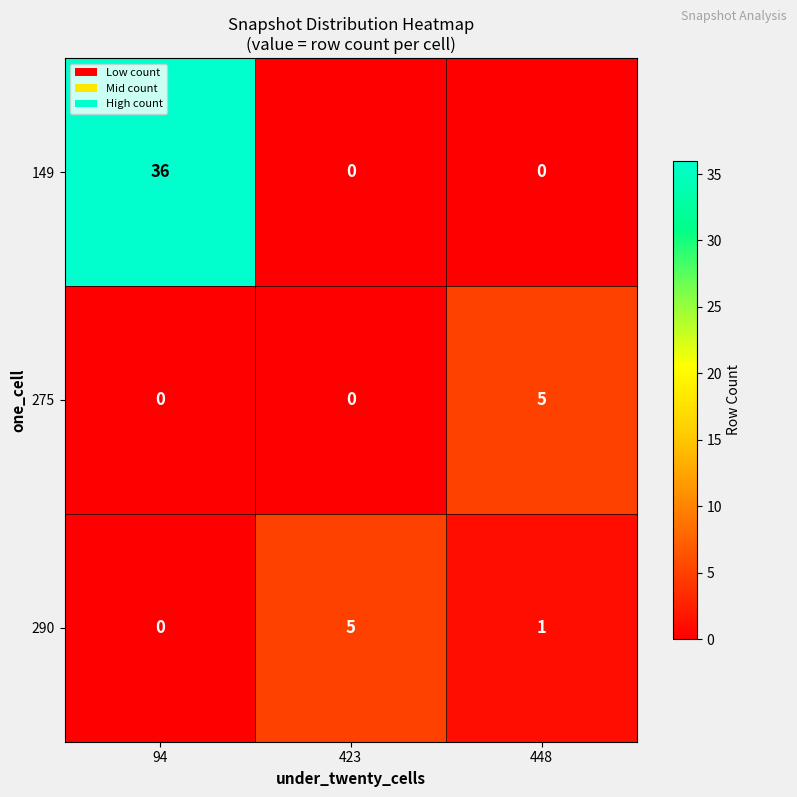

At which category does the chart reach its peak across all series?

94